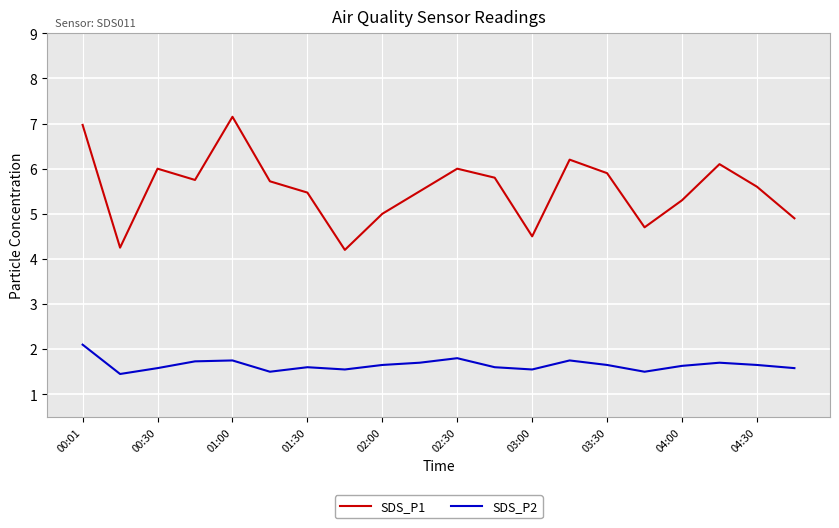

What are all the series names shown in the legend?

SDS_P1, SDS_P2